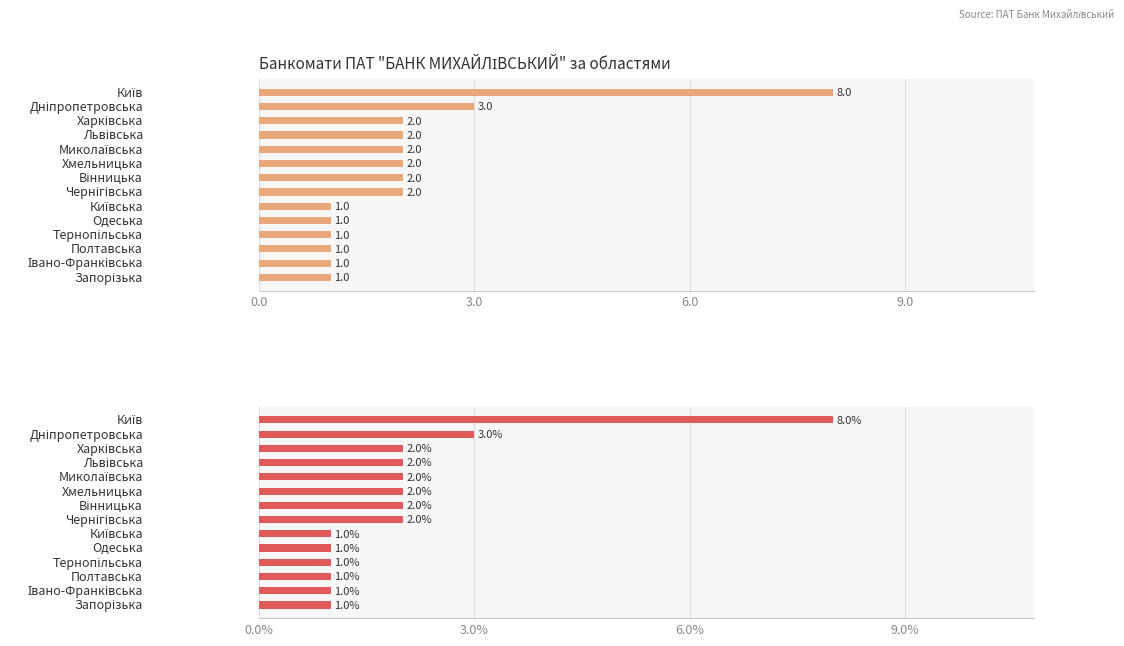

How many distinct data groups are displayed?

1